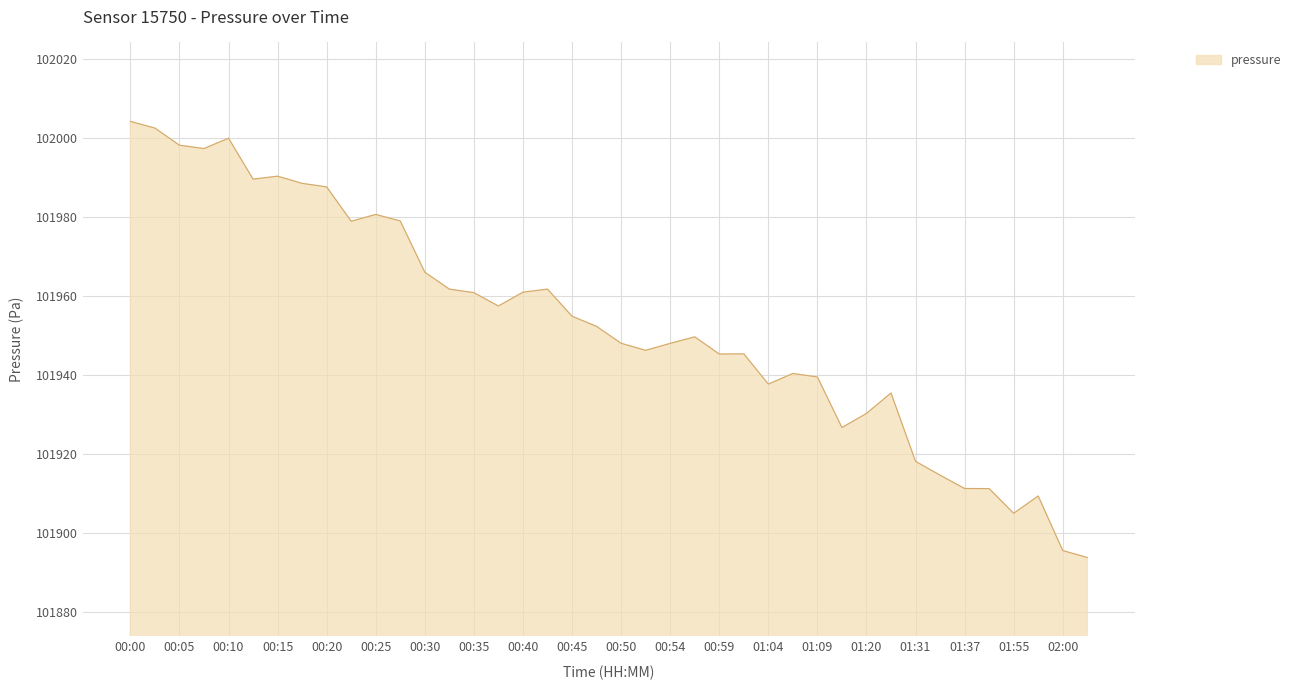

What is the difference between the maximum and minimum values?

110.4